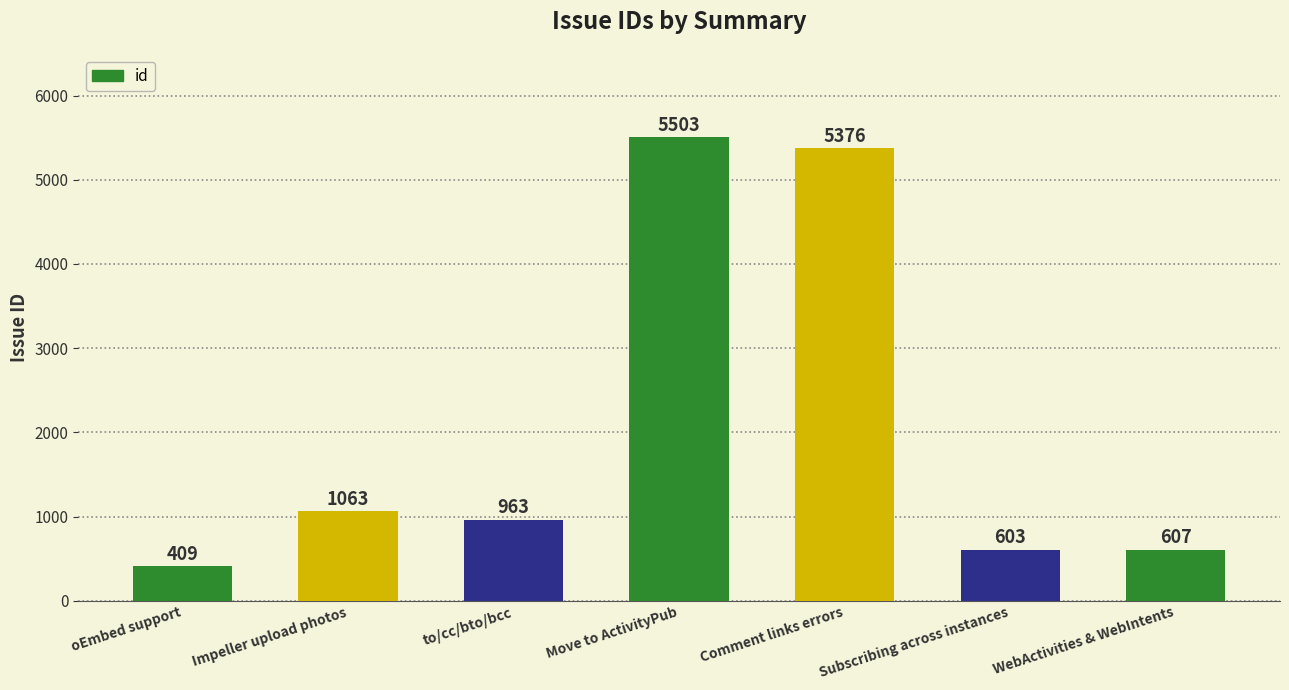

Reading left to right, what are all the values shown in this chart?

oEmbed support=409	Impeller upload photos=1063	to/cc/bto/bcc=963	Move to ActivityPub=5503	Comment links errors=5376	Subscribing across instances=603	WebActivities & WebIntents=607